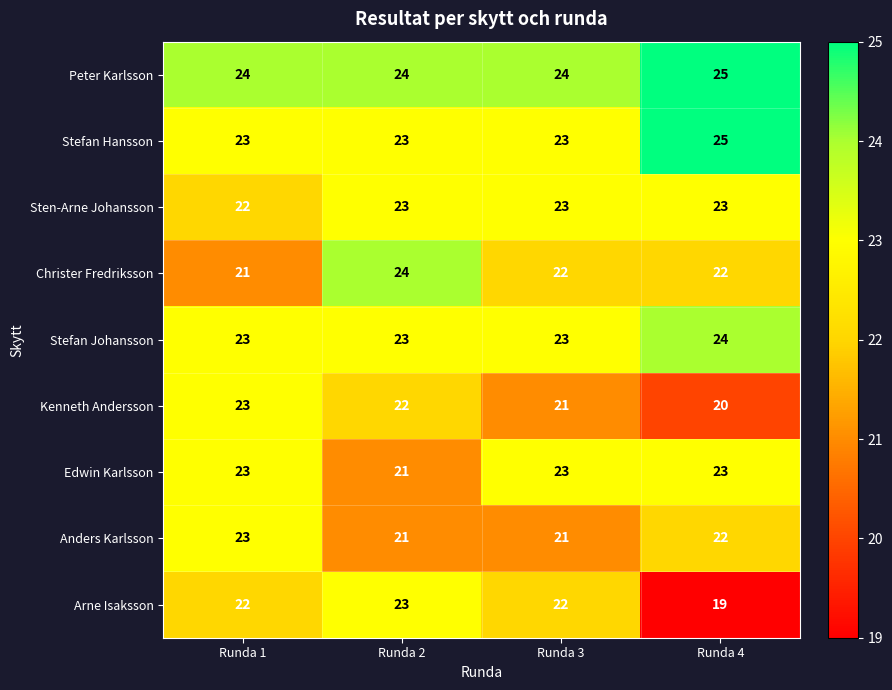

Between Runda 2 and Runda 4, which series saw the biggest shift?

Arne Isaksson